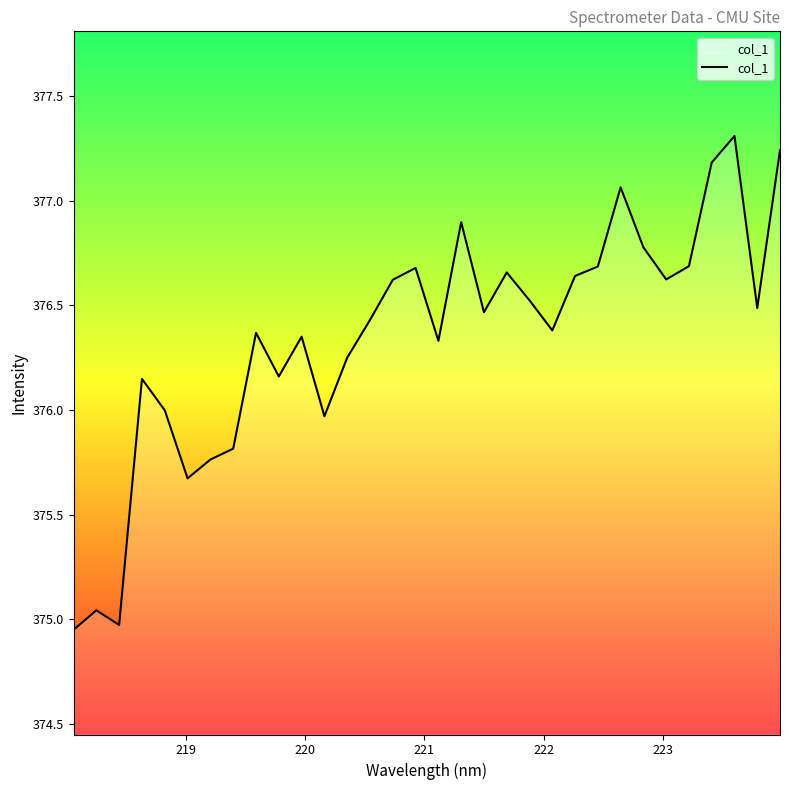

What is the greatest value displayed?

377.3